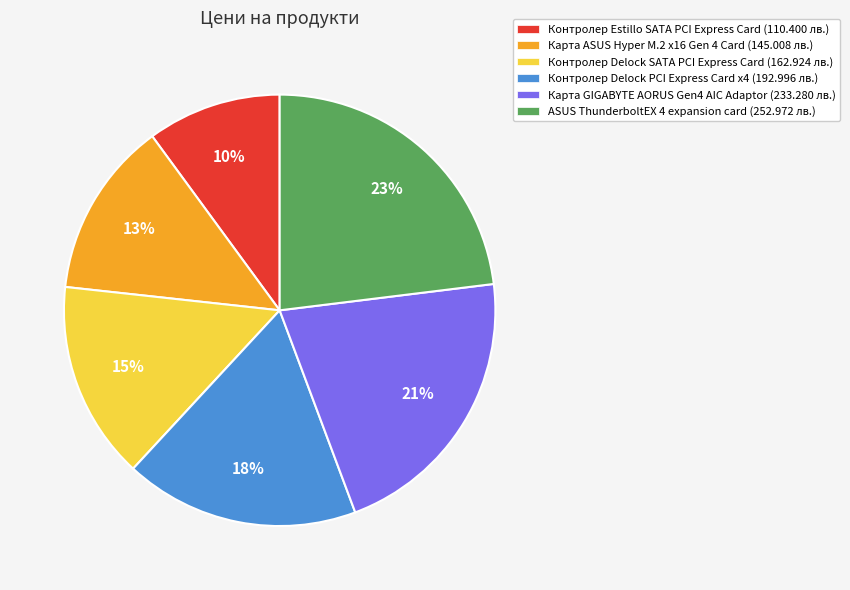

Approximately how many times larger is the value at Контролер Delock SATA PCI Express Card compared to Контролер Delock PCI Express Card x4?

0.8